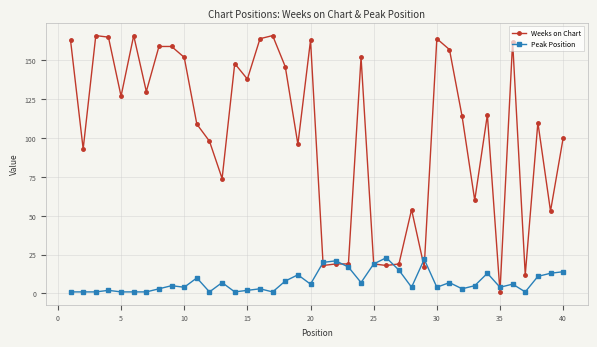

What is the minimum value for Weeks on Chart?

1